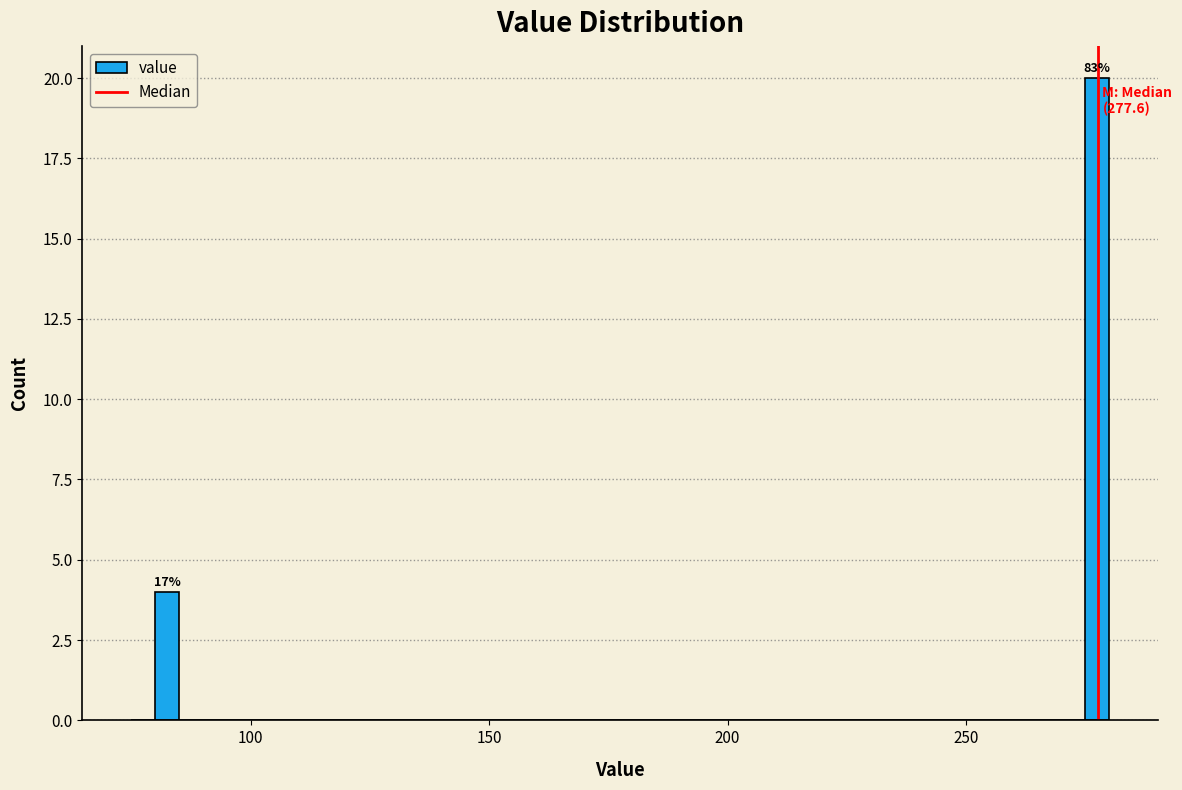

Read against the x-axis, roughly where is the centre of the tallest bar?

280